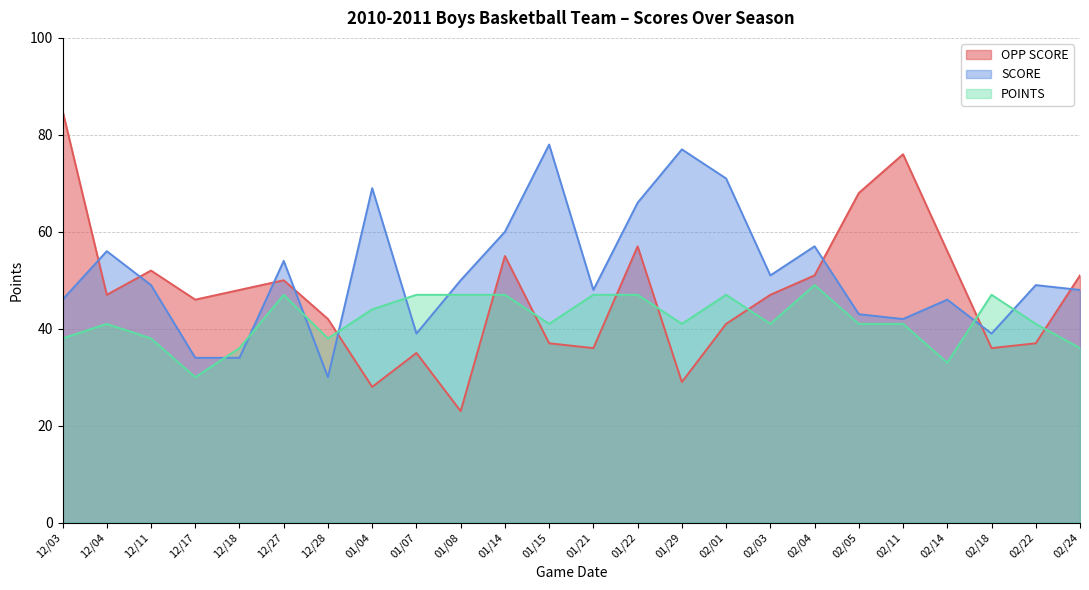

List the labels in order of POINTS value, smallest first.

12/17, 02/14, 12/18, 02/24, 12/03, 12/11, 12/28, 12/04, 01/15, 01/29, 02/03, 02/05, 02/11, 02/22, 01/04, 12/27, 01/07, 01/08, 01/14, 01/21, 01/22, 02/01, 02/18, 02/04